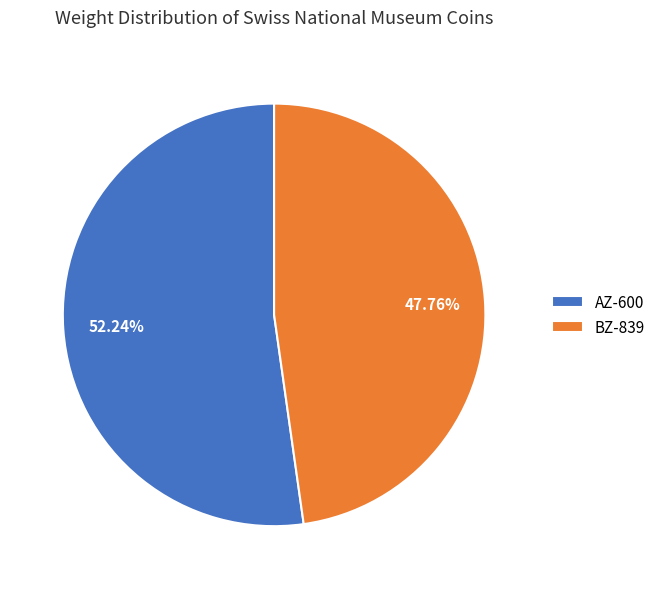

How many slices are in this pie chart?

2